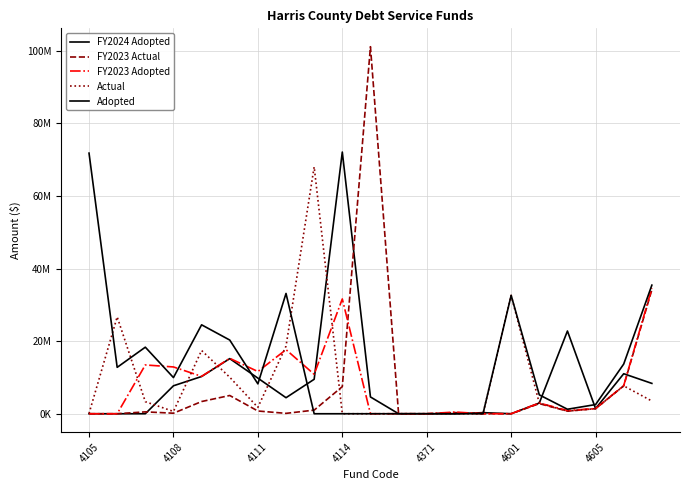

Does the chart display data point markers on the line(s)?

No